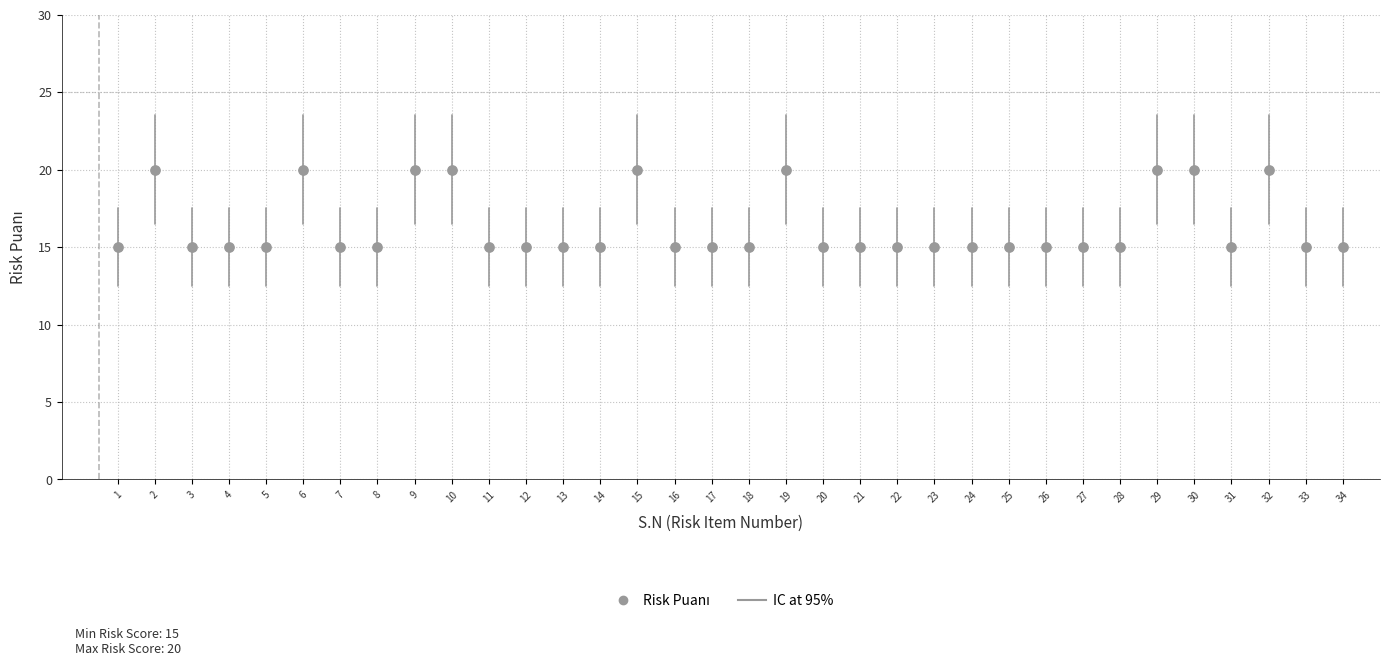

What is the range of Y values (max minus min)?

5